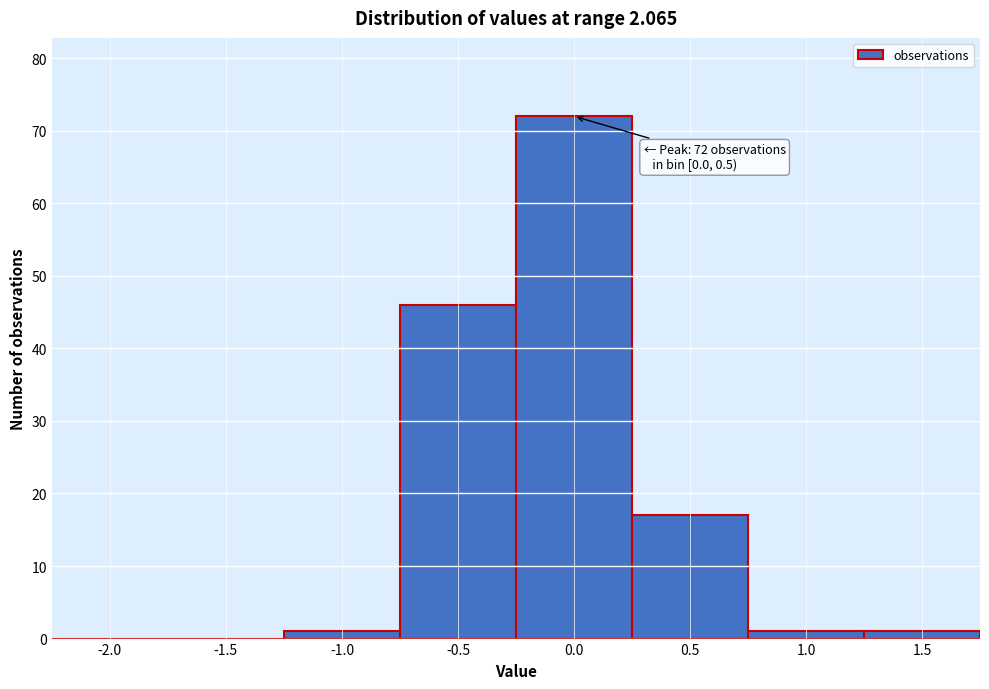

Reading left to right, extract all data points from this chart.

-2.0=0	-1.5=0	-1.0=1	-0.5=46	0.0=72	0.5=17	1.0=1	1.5=1